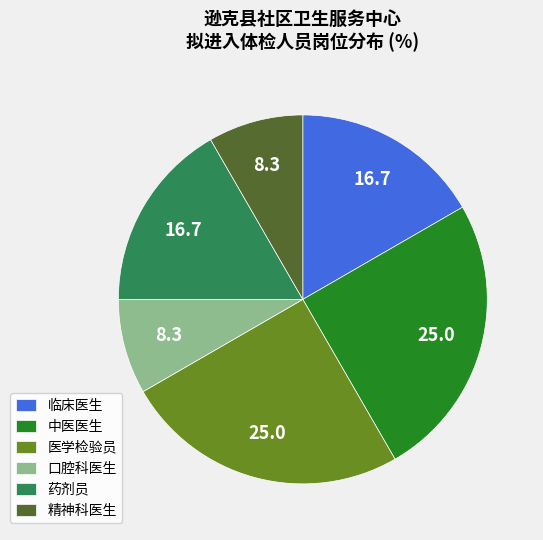

Combined, do 口腔科医生 and 临床医生 account for over 50%?

No